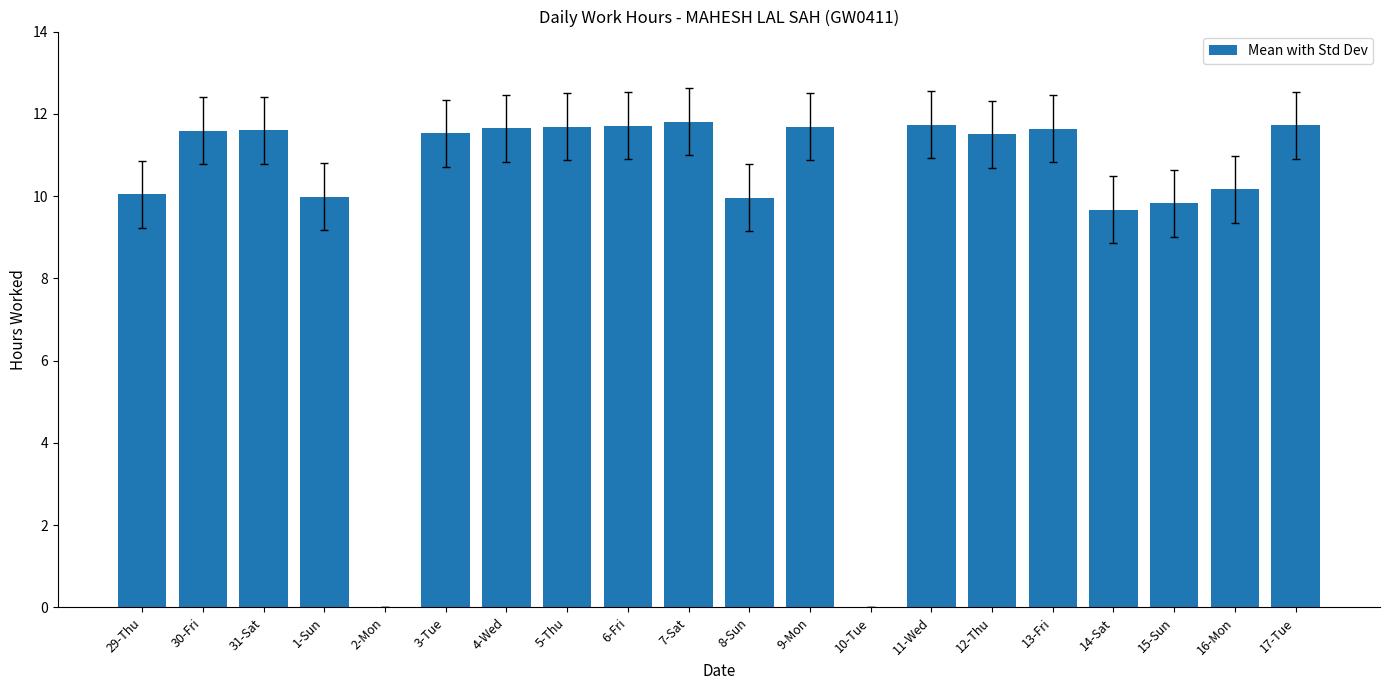

The chart shows a value of 11.7 at 6-Fri. True or false?

True